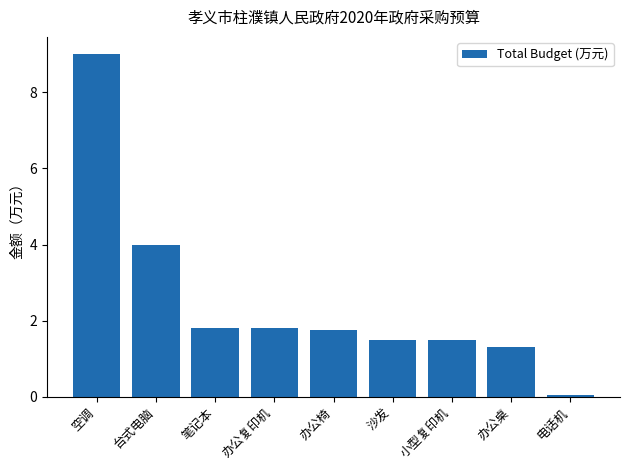

The chart shows a value of 1.8 at 笔记本. True or false?

True